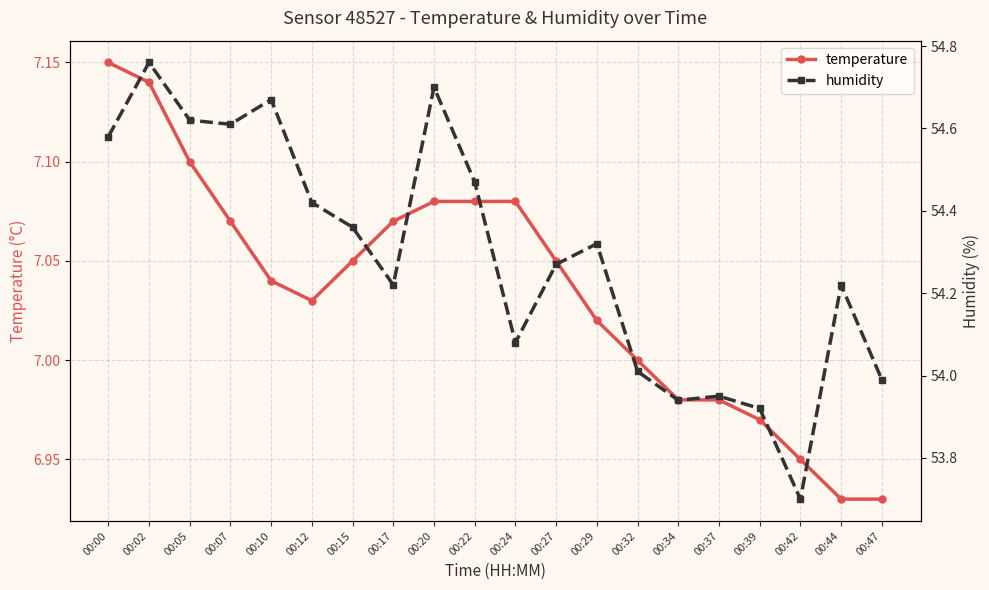

What is the sum of all temperature values?

140.7